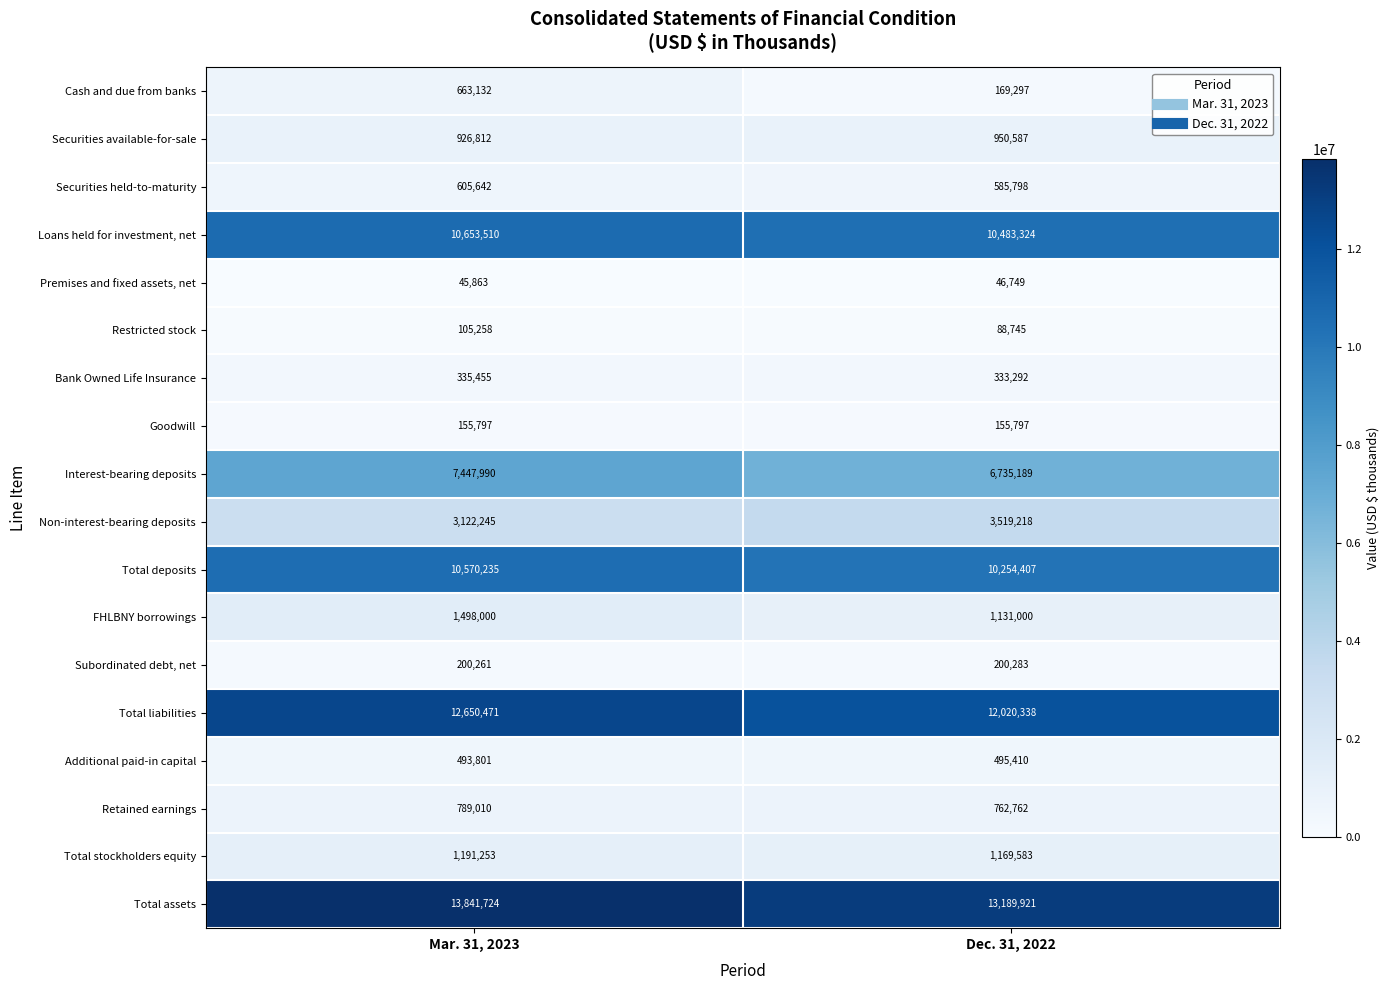

The Additional paid-in capital series shows 271804 at Mar. 31, 2023. True or false?

False